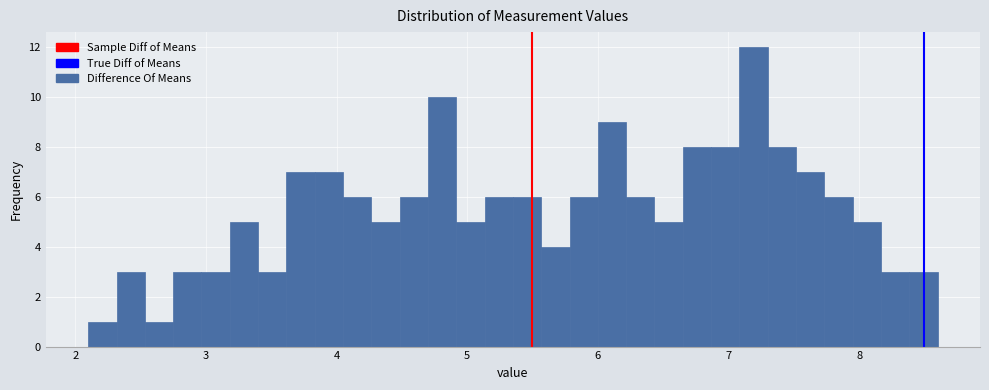

Around what value on the x-axis is the tallest bar? Give the approximate position of its centre, as read against the axis.

7.2